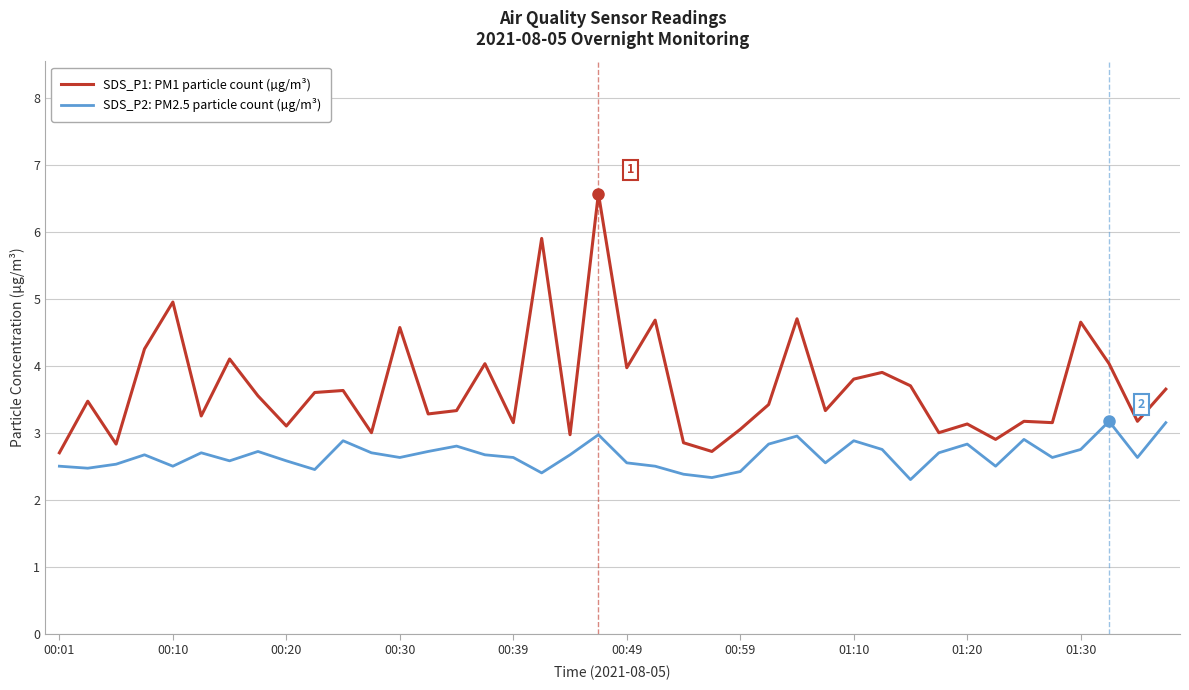

What is the highest value of the SDS_P2: PM2.5 particle count (µg/m³) series?

3.2